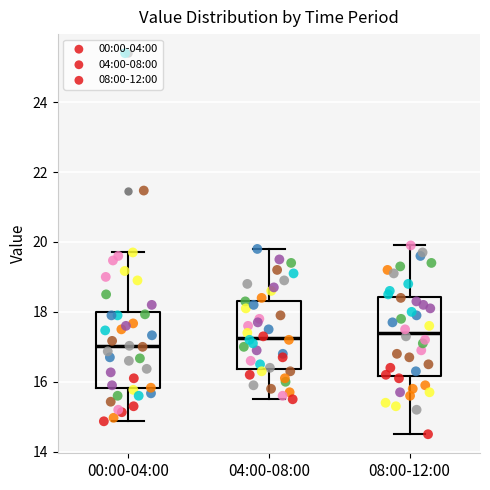

Reading left to right, read every box against the y-axis: the position of its median line, the range the box covers, and the ends of its whiskers. The values are not printed on the chart, so give them approximately, as read against the axis.

00:00-04:00: median 17.0, box 15.8 to 18.0, whiskers 14.8 to 19.8
04:00-08:00: median 17.2, box 16.4 to 18.4, whiskers 15.6 to 19.8
08:00-12:00: median 17.4, box 16.2 to 18.4, whiskers 14.6 to 20.0